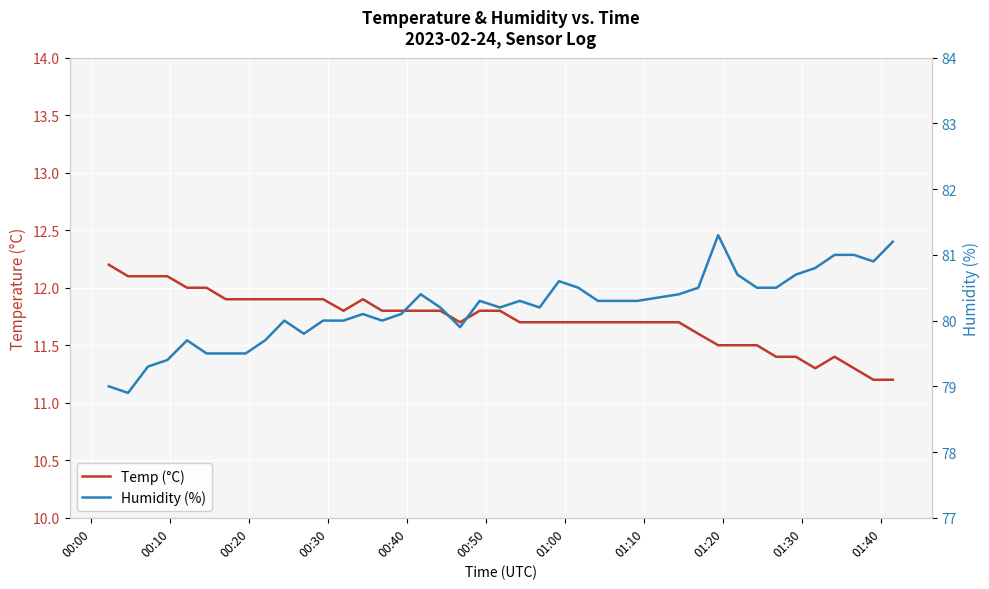

True or false: Humidity (%) has more than 2 points higher than both neighbors.

True